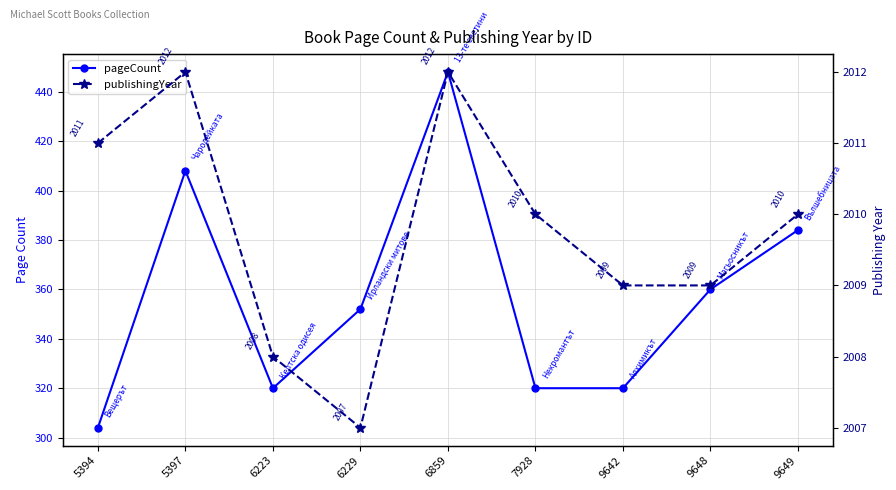

Rank the categories by publishingYear value from lowest to highest.

6229, 6223, 9642, 9648, 7928, 9649, 5394, 5397, 6859